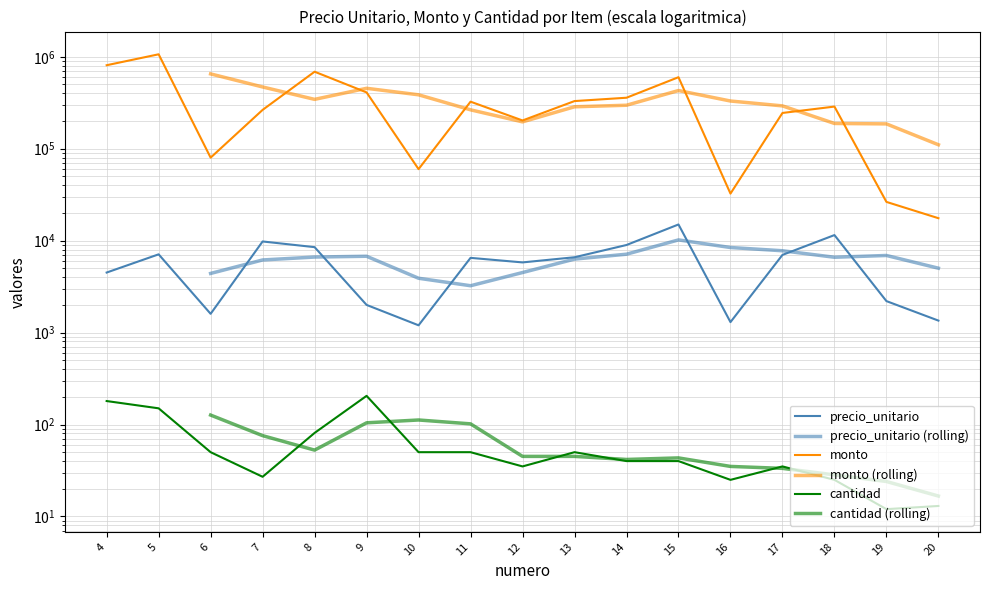

Reading right to left, what are all the values shown in this chart?

precio_unitario: 1350	2200	11500	7000	1300	15000	8970	6600	5800	6500	1200	2000	8500	9800	1600	7100	4500
monto: 17550	26400	287500	245000	32500	600000	358800	330000	203000	325000	60000	410000	688500	264600	80000	1065000	810000
cantidad: 13	12	25	35	25	40	40	50	35	50	50	205	81	27	50	150	180